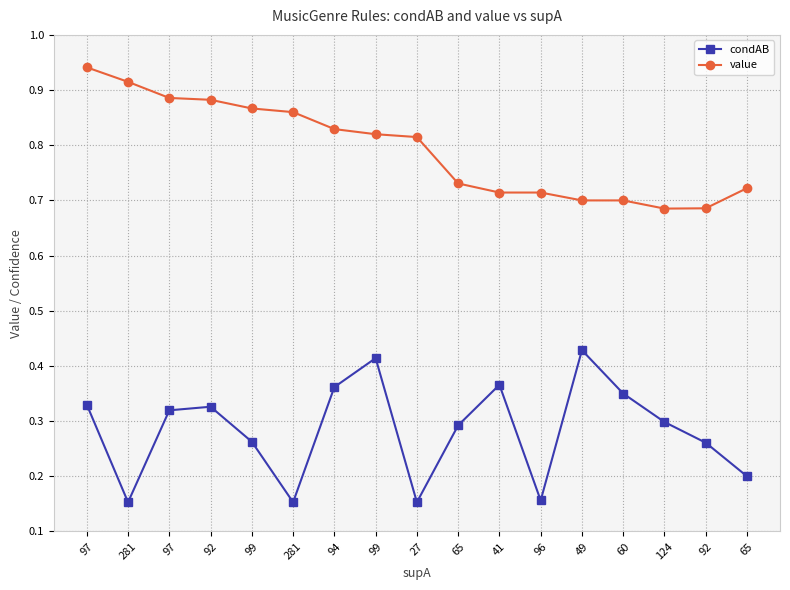

Which series has the largest total across all categories?

value